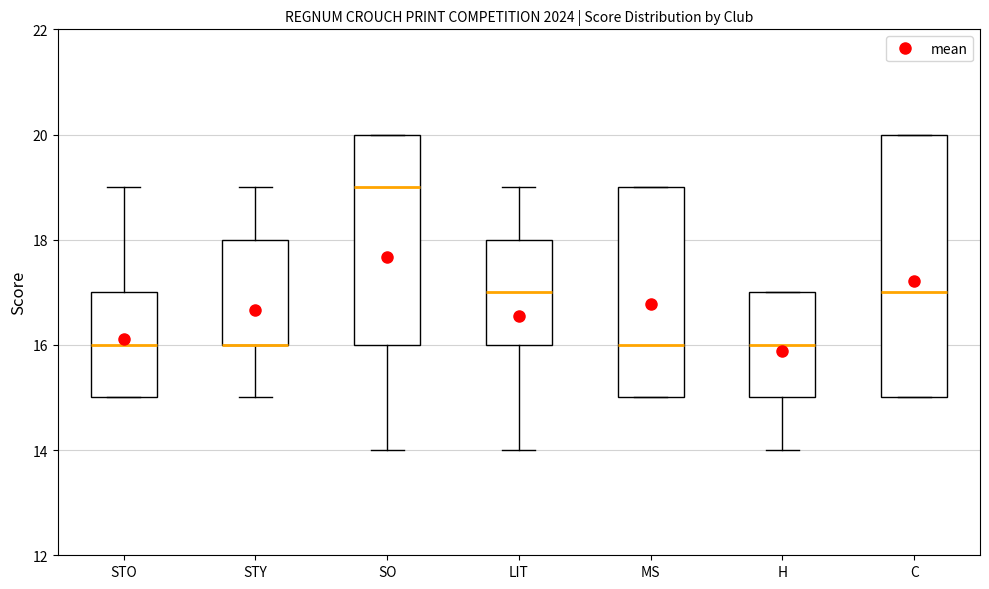

Where is the upper edge of the box for STY on the y-axis? The values are not printed on the chart, so give them approximately, as read against the axis.

18